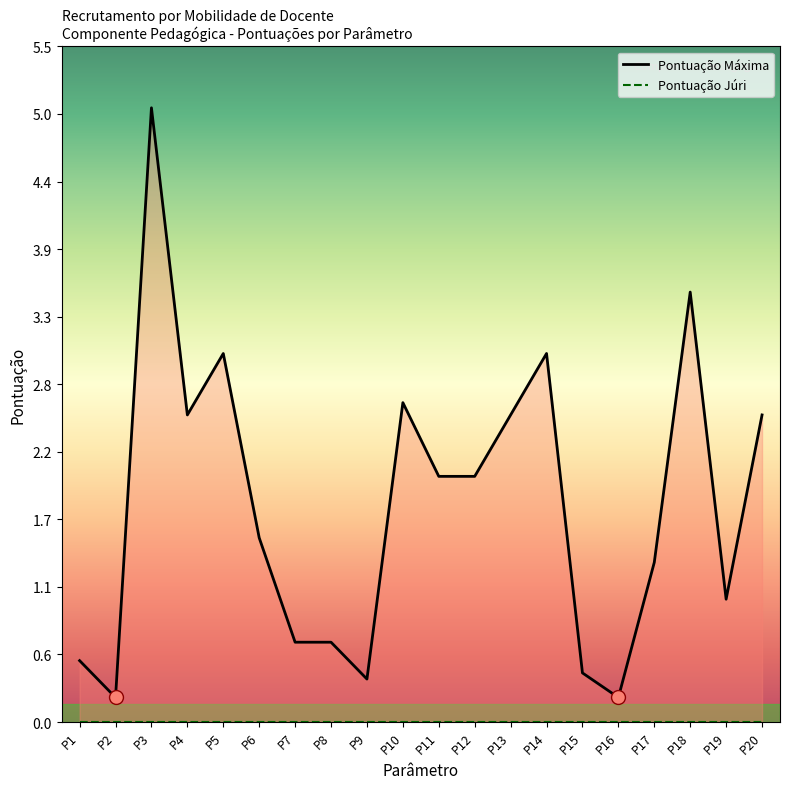

Reading left to right, list all the values displayed in this chart.

Pontuação Máxima: P1=0.5	P2=0.2	P3=5.0	P4=2.5	P5=3.0	P6=1.5	P7=0.7	P8=0.7	P9=0.3	P10=2.6	P11=2.0	P12=2.0	P13=2.5	P14=3.0	P15=0.4	P16=0.2	P17=1.3	P18=3.5	P19=1.0	P20=2.5
Pontuação Júri: P1=0.0	P2=0.0	P3=0.0	P4=0.0	P5=0.0	P6=0.0	P7=0.0	P8=0.0	P9=0.0	P10=0.0	P11=0.0	P12=0.0	P13=0.0	P14=0.0	P15=0.0	P16=0.0	P17=0.0	P18=0.0	P19=0.0	P20=0.0